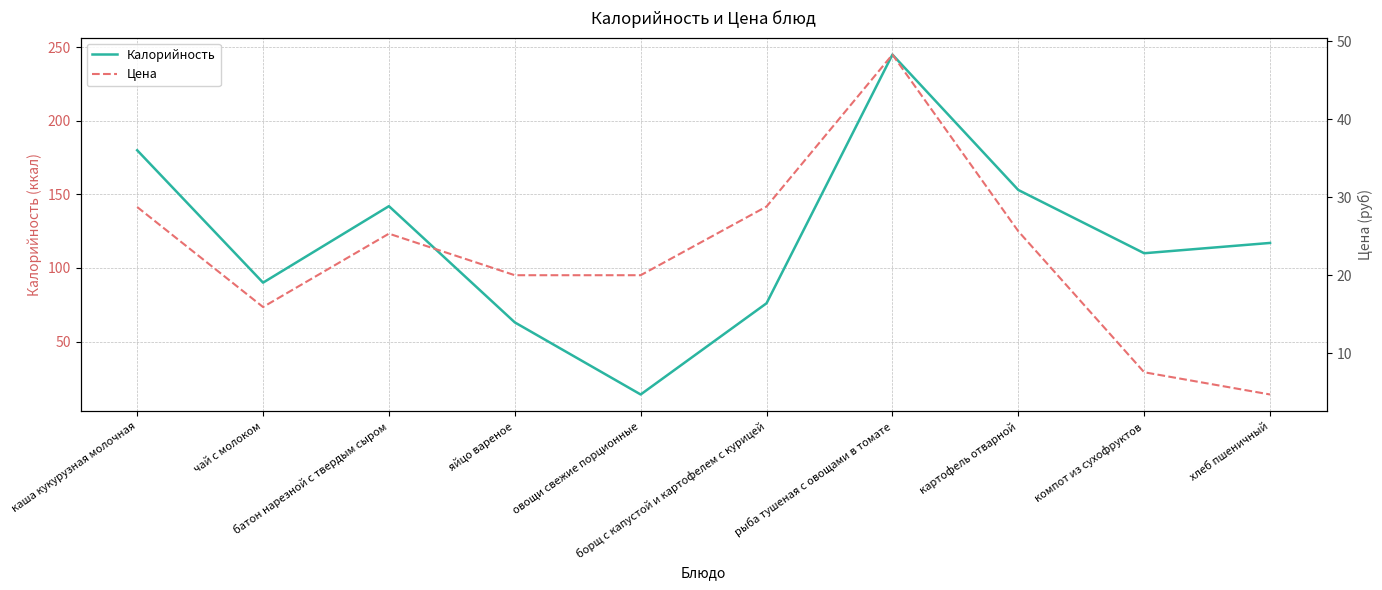

Rank the categories by Цена value from lowest to highest.

хлеб пшеничный, компот из сухофруктов, чай с молоком, яйцо вареное, овощи свежие порционные, батон нарезной с твердым сыром, картофель отварной, каша кукурузная молочная, борщ с капустой и картофелем с курицей, рыба тушеная с овощами в томате